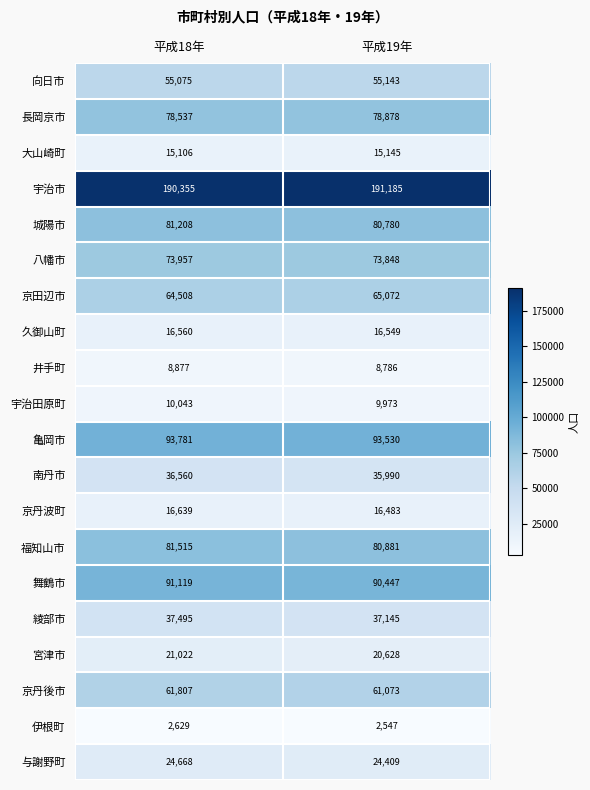

Which series has the largest range (max minus min)?

宇治市